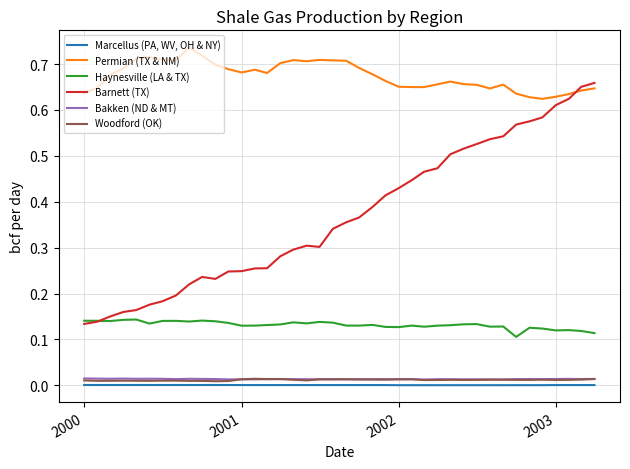

How many lines are shown in the chart?

6